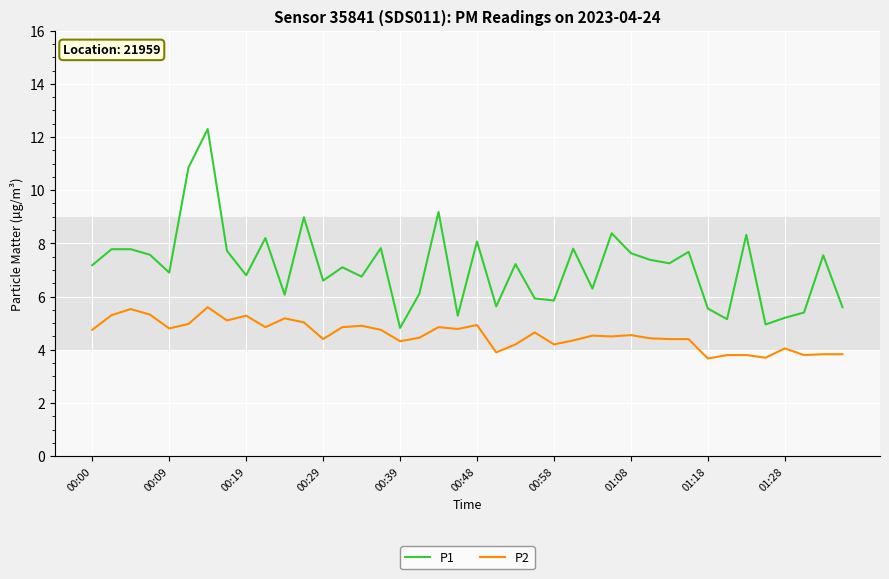

What is the sum of all P2 values?

182.5